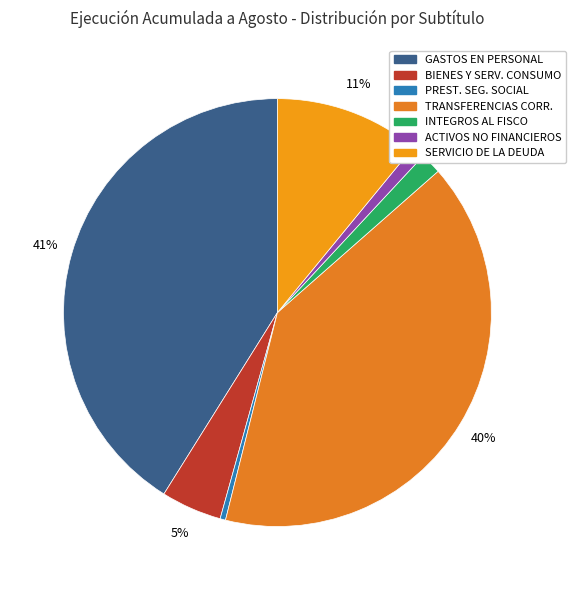

How many slices are in this pie chart?

7